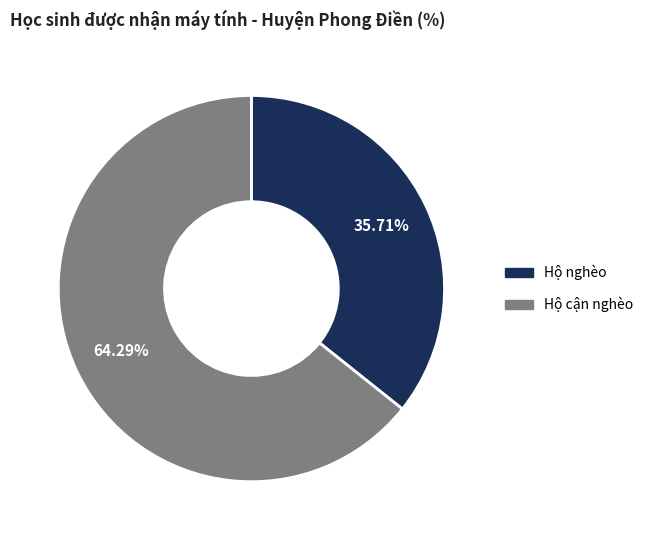

What is the largest slice in the pie chart?

Hộ cận nghèo